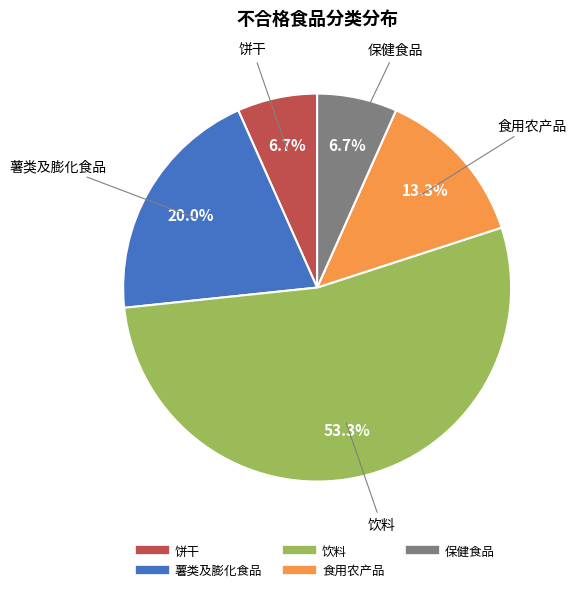

What is the largest slice in the pie chart?

饮料